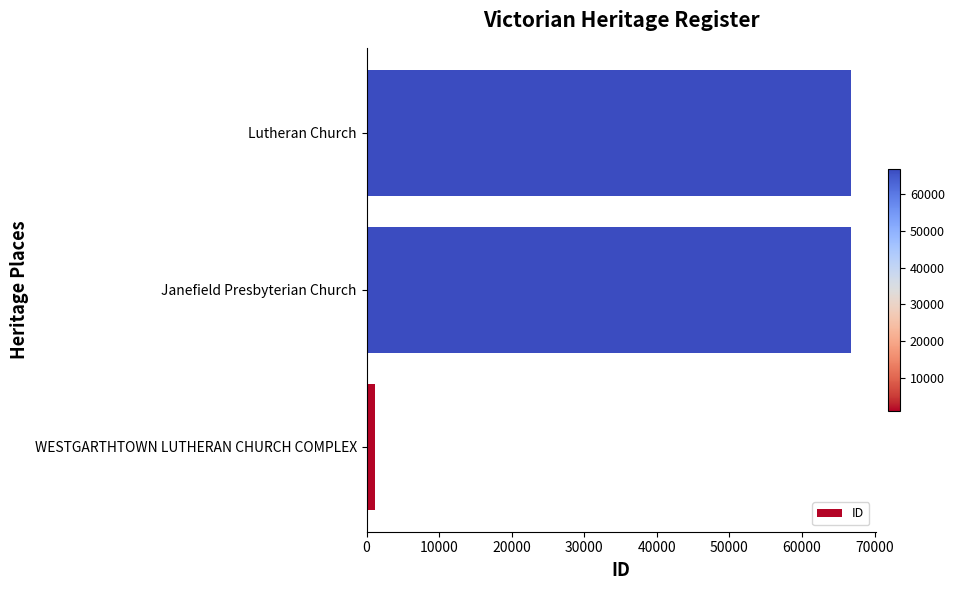

The value at Janefield Presbyterian Church is 66808. True or false?

True